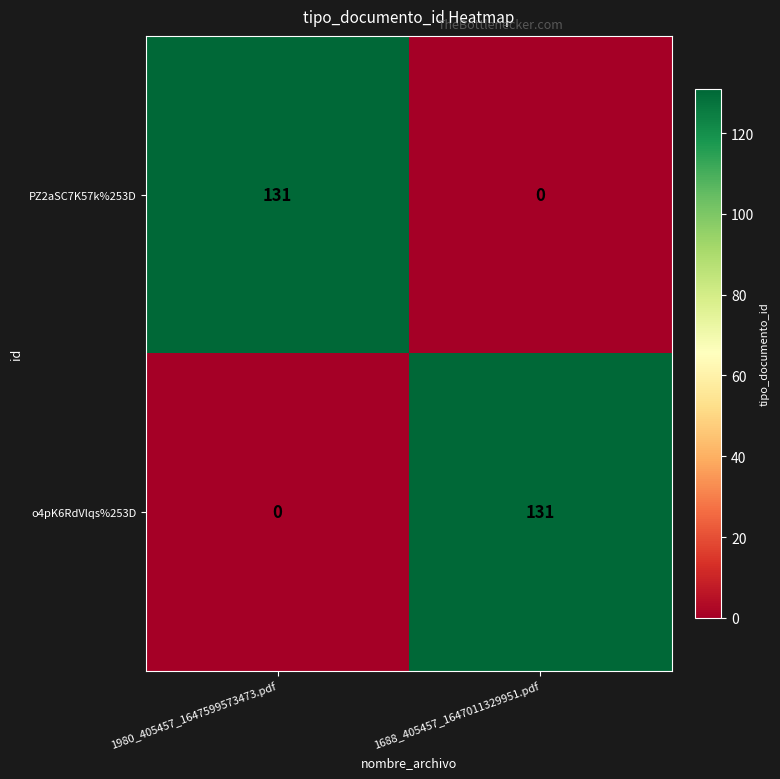

At 1980_405457_1647599573473.pdf, list the series in order from largest to smallest.

PZ2aSC7K57k%253D, o4pK6RdVlqs%253D